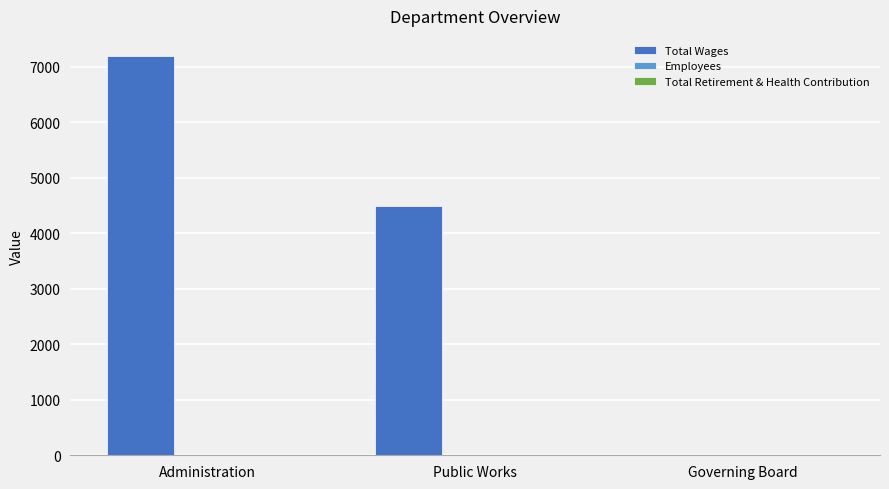

The Total Wages series shows 6628 at Public Works. True or false?

False